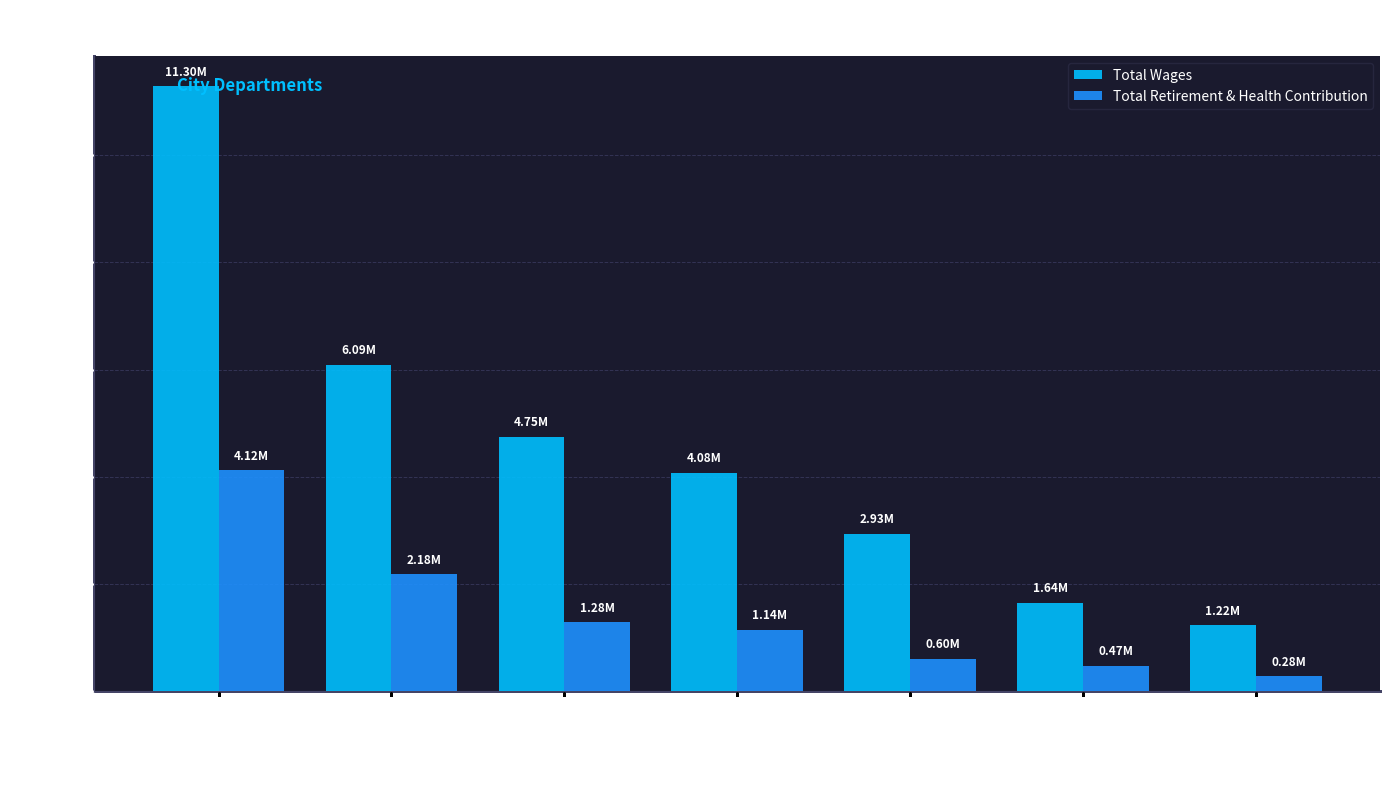

Does the chart contain stacked bars?

No